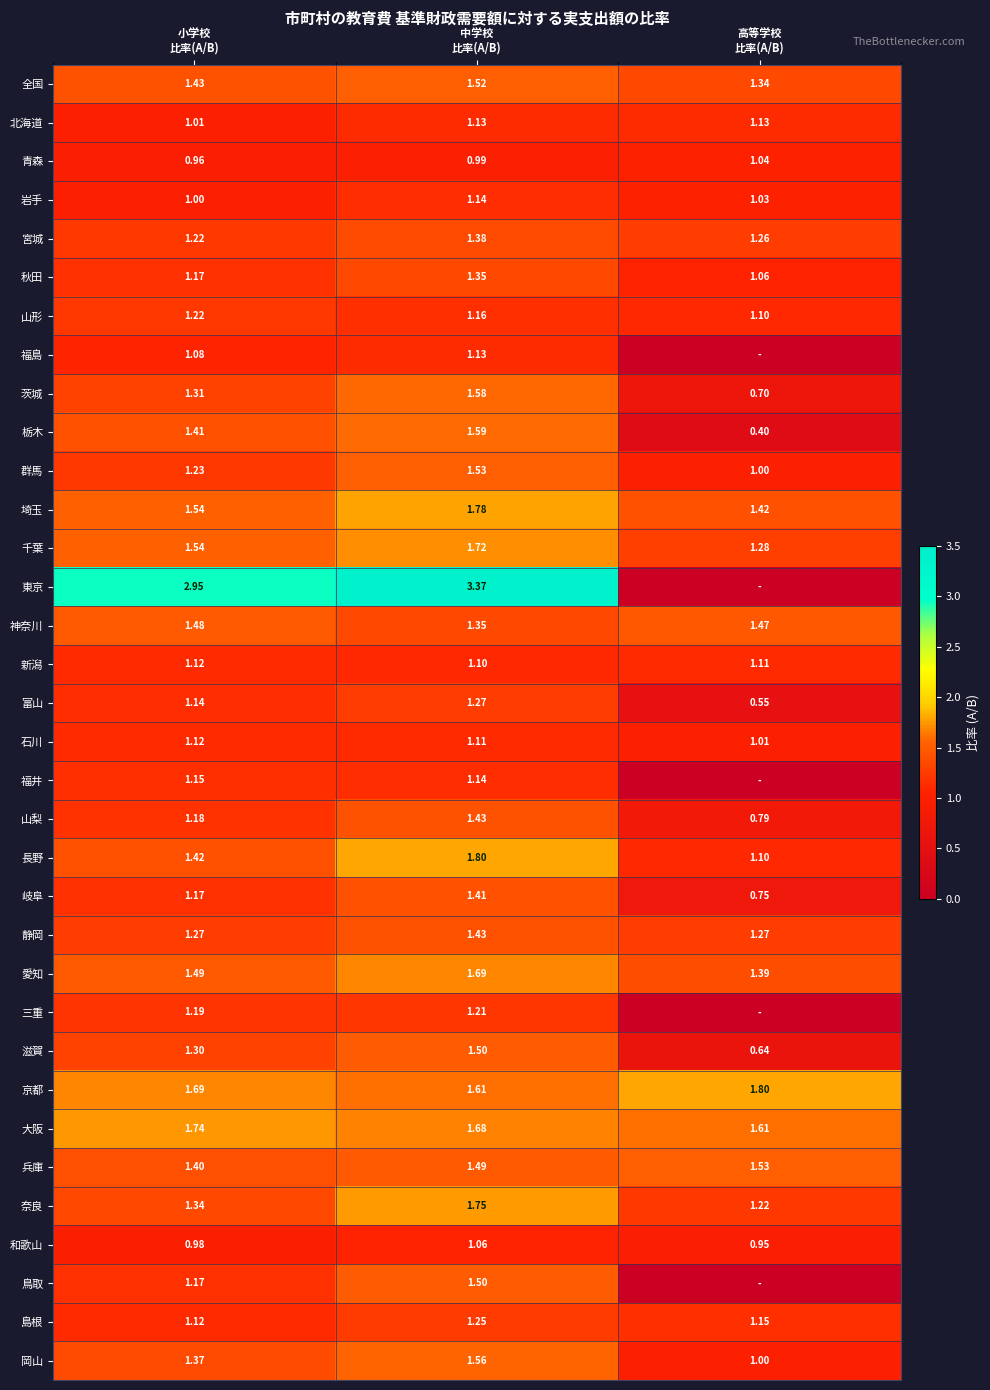

What is the average value of the 山形 series?

1.2